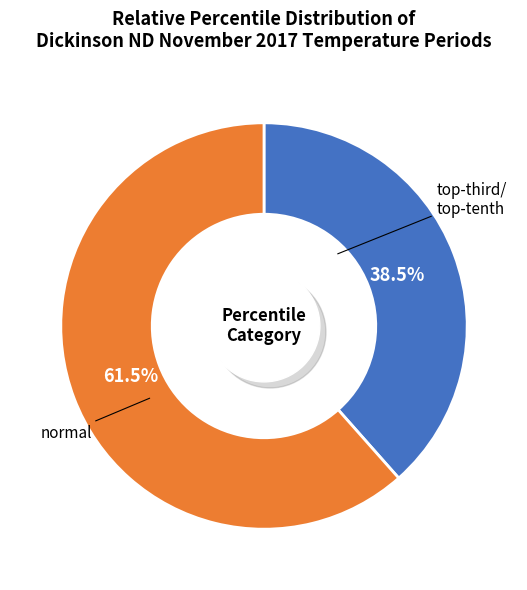

True or false: 1950 accounts for 1% of the total.

False